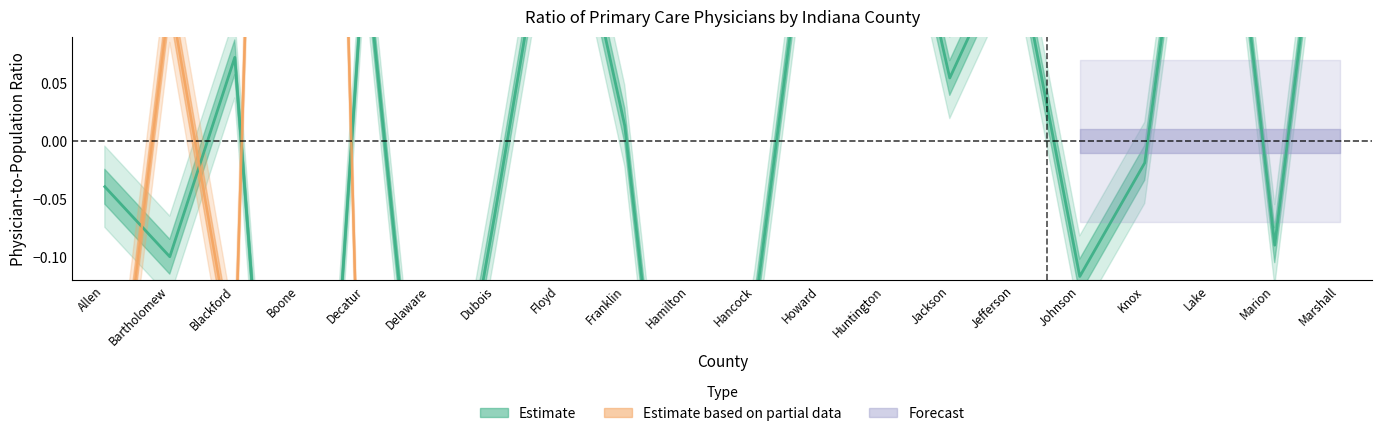

Reading left to right, list all the values displayed in this chart.

-0.0	-0.1	0.1	-0.7	0.2	-0.4	-0.1	0.3	0.0	-0.5	-0.1	0.3	0.3	0.1	0.2	-0.1	-0.0	0.4	-0.1	0.4